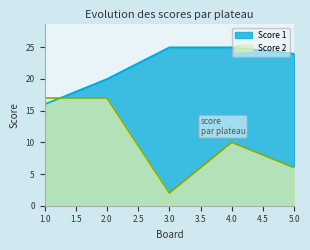

How many values in the Score 2 series exceed 10?

2